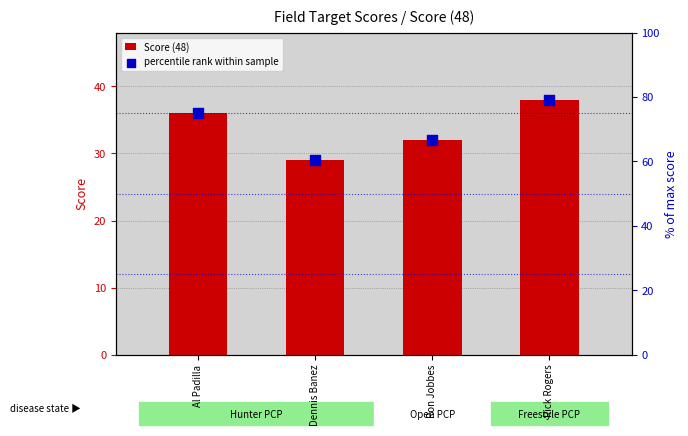

What are all the series names shown in the legend?

Score (48), percentile rank within sample